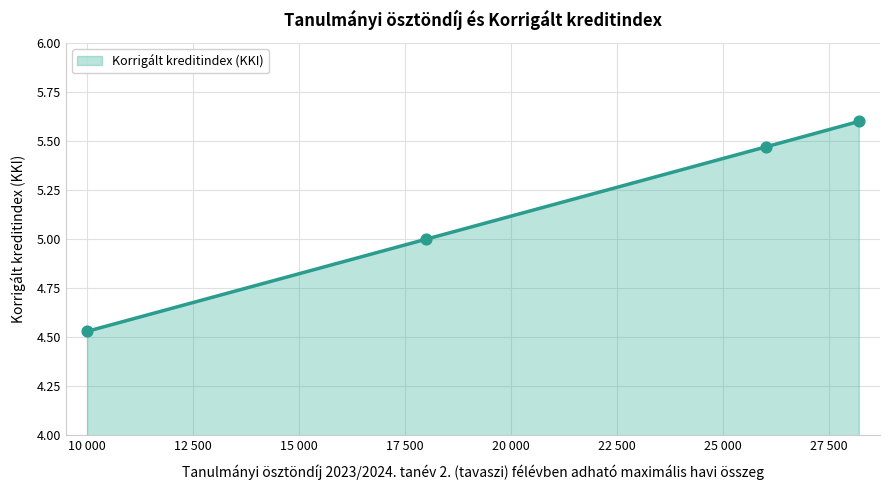

What is the sum of all values?

20.6